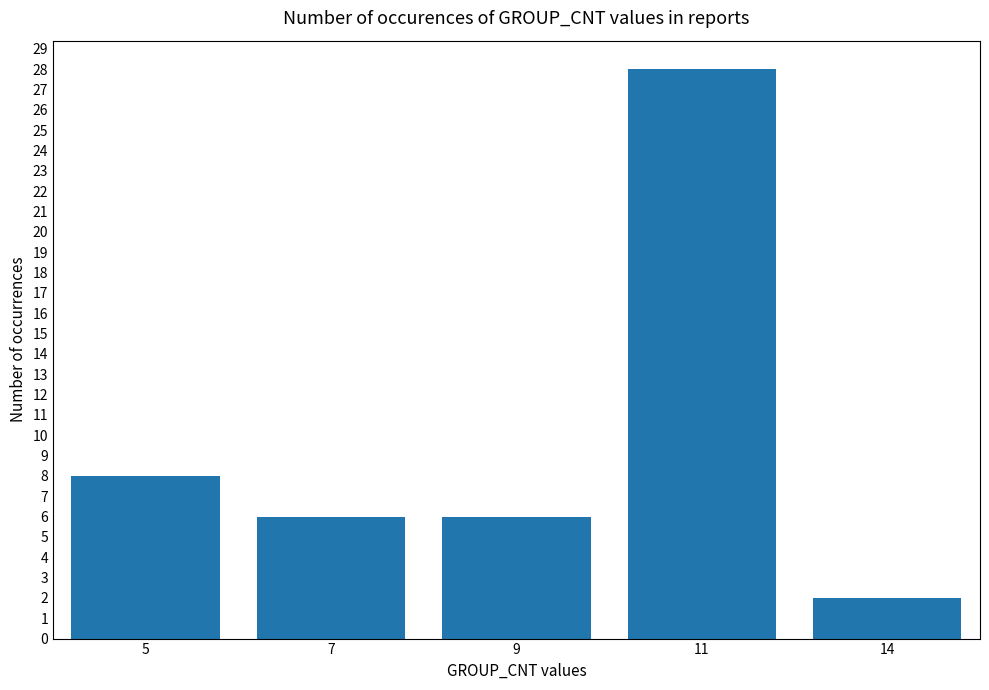

Reading left to right, extract all data points from this chart.

8	6	6	28	2